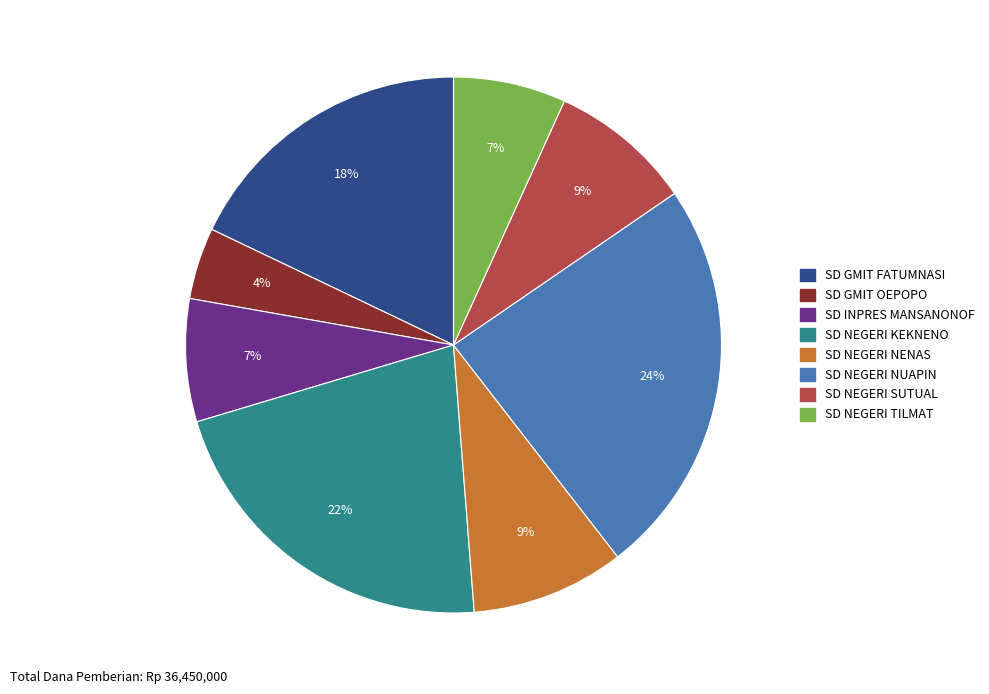

To the nearest percent, what is the difference between the largest and smallest slice percentages?

20%